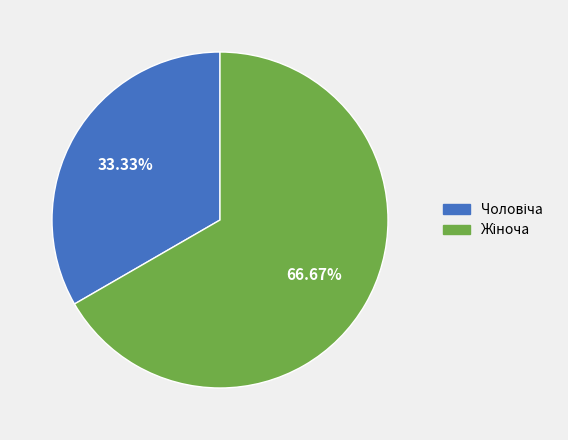

Does any single category account for the majority?

Yes